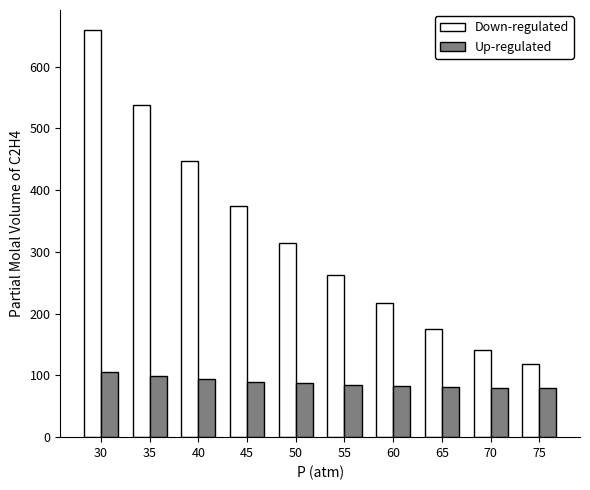

Which category has the highest value in the Down-regulated series?

30